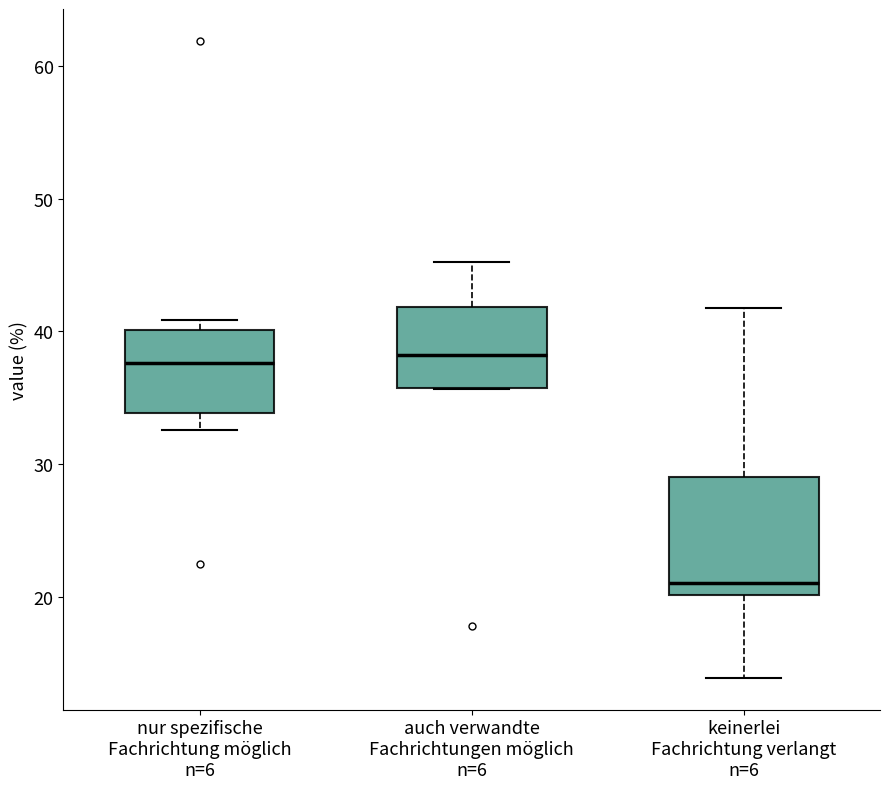

Where does the median line of the box for auch verwandte Fachrichtungen möglich n=6 sit on the y-axis? The values are not printed on the chart, so give them approximately, as read against the axis.

38